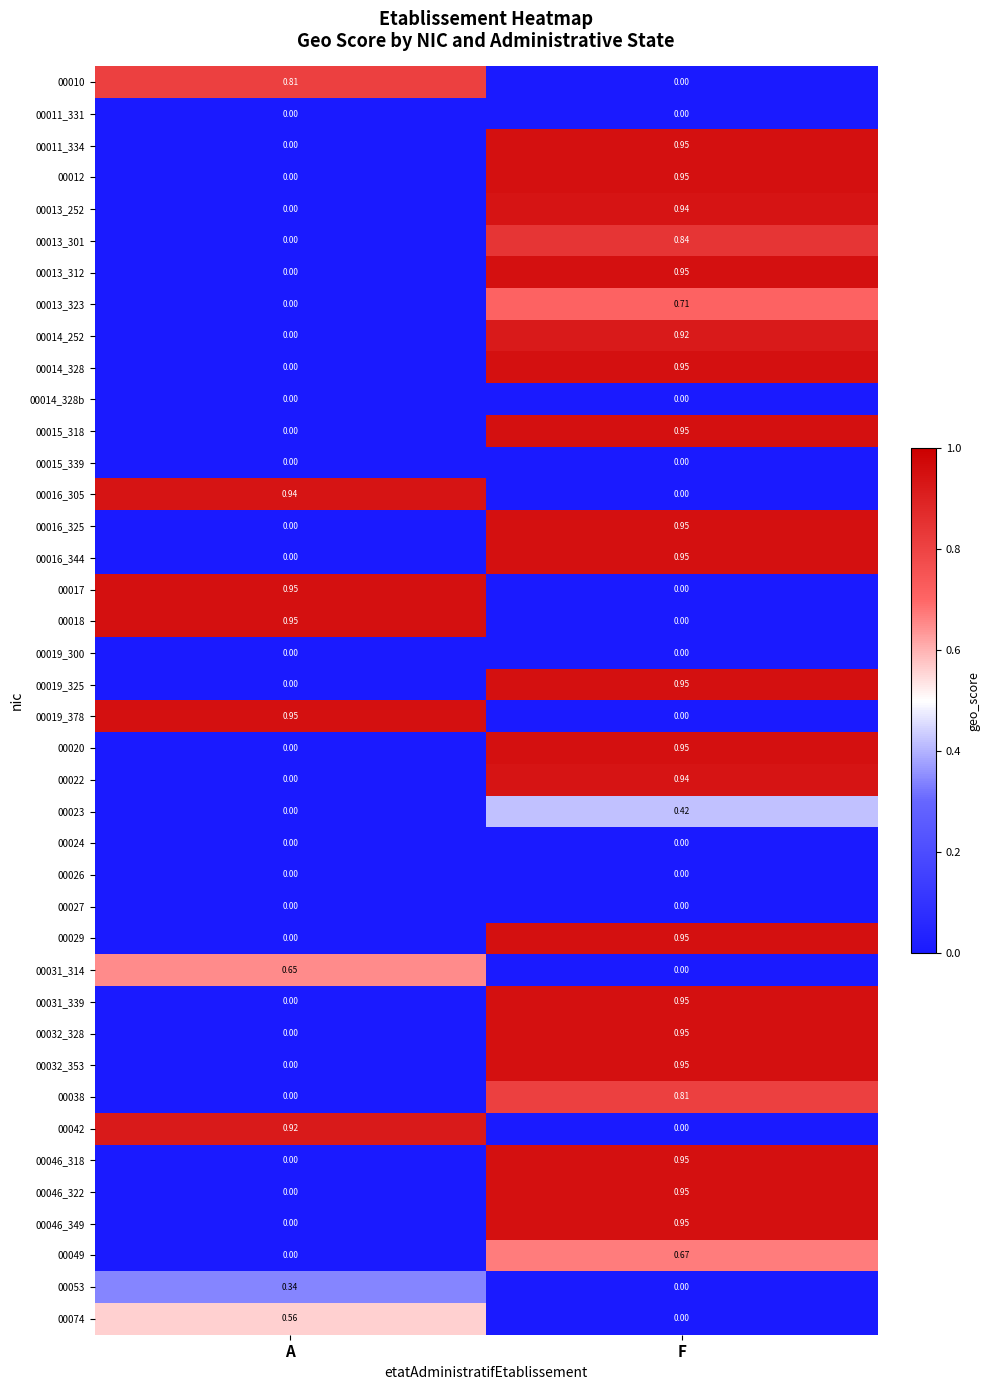

At which category is the sum across all series the highest?

F